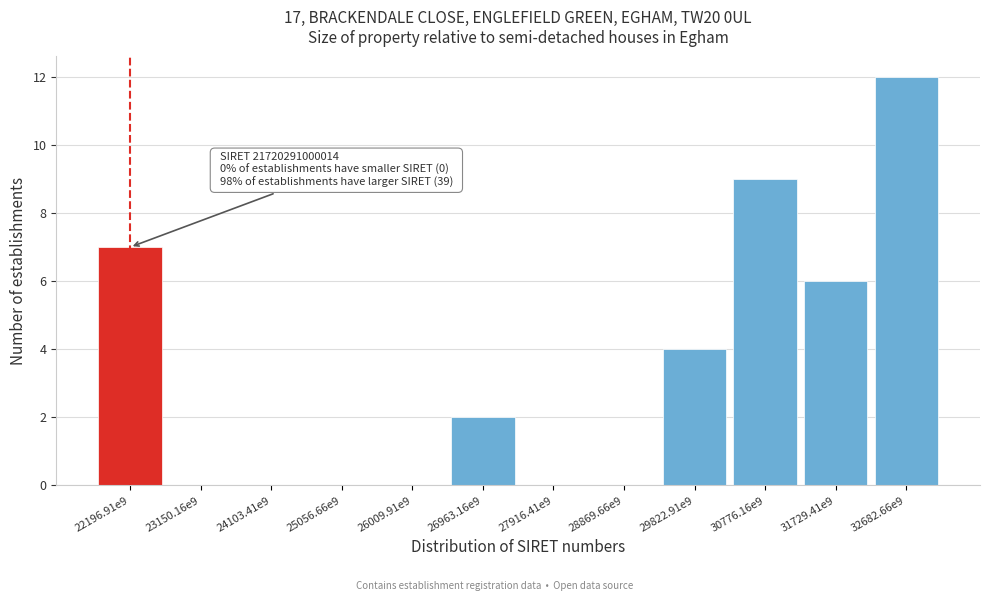

Reading left to right, list all the values displayed in this chart.

22196.91e9=7	23150.16e9=0	24103.41e9=0	25056.66e9=0	26009.91e9=0	26963.16e9=2	27916.41e9=0	28869.66e9=0	29822.91e9=4	30776.16e9=9	31729.41e9=6	32682.66e9=12